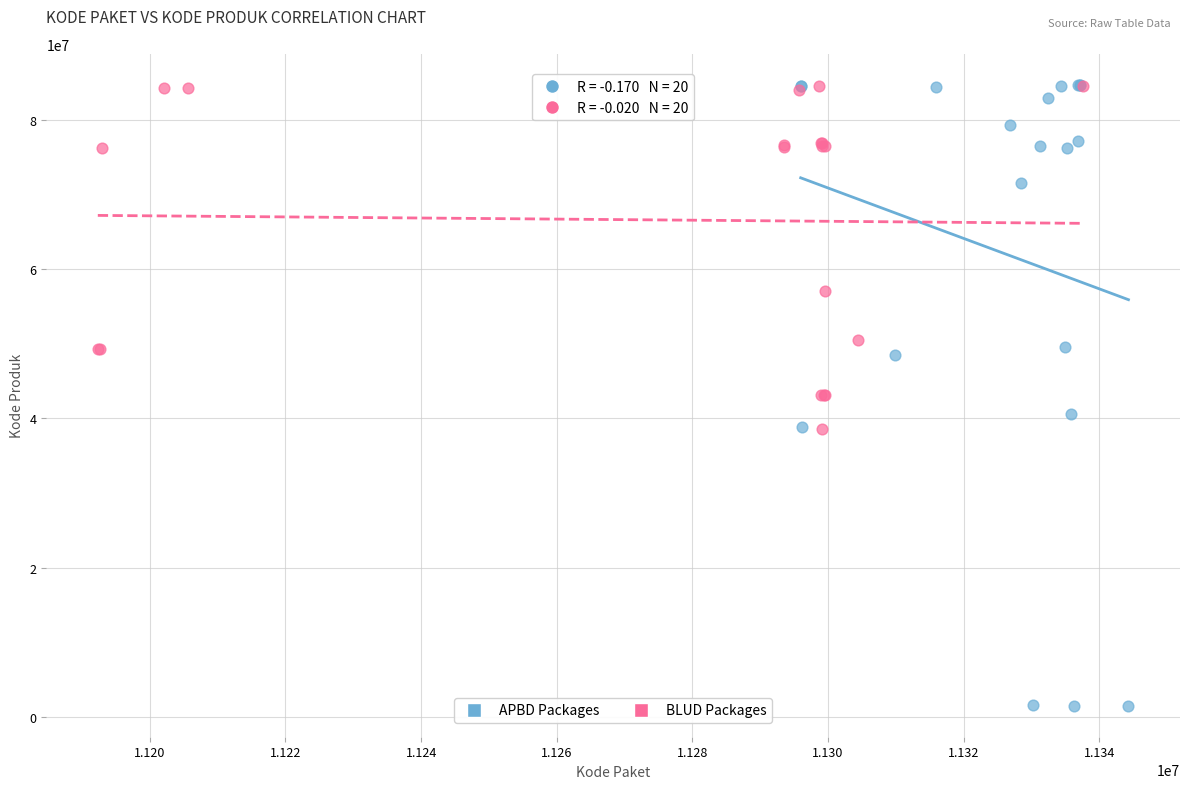

Which series has the widest spread of Y values?

APBD Packages